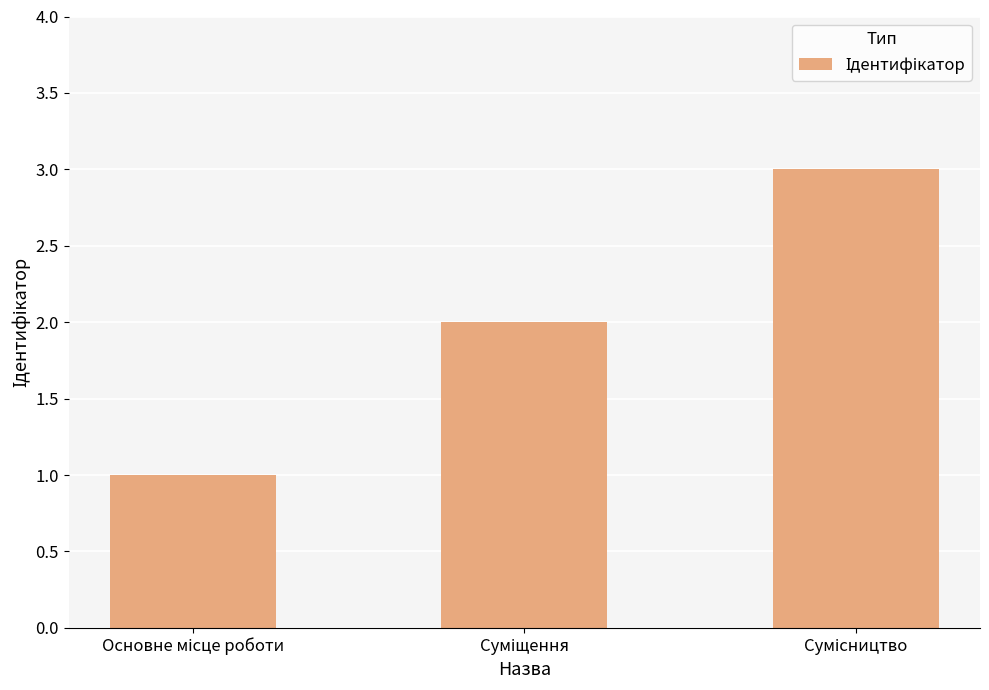

What is the maximum value shown in the chart?

3